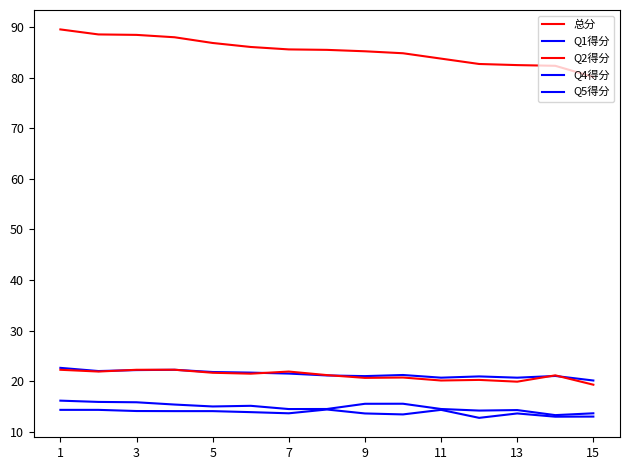

How many distinct data groups are displayed?

5